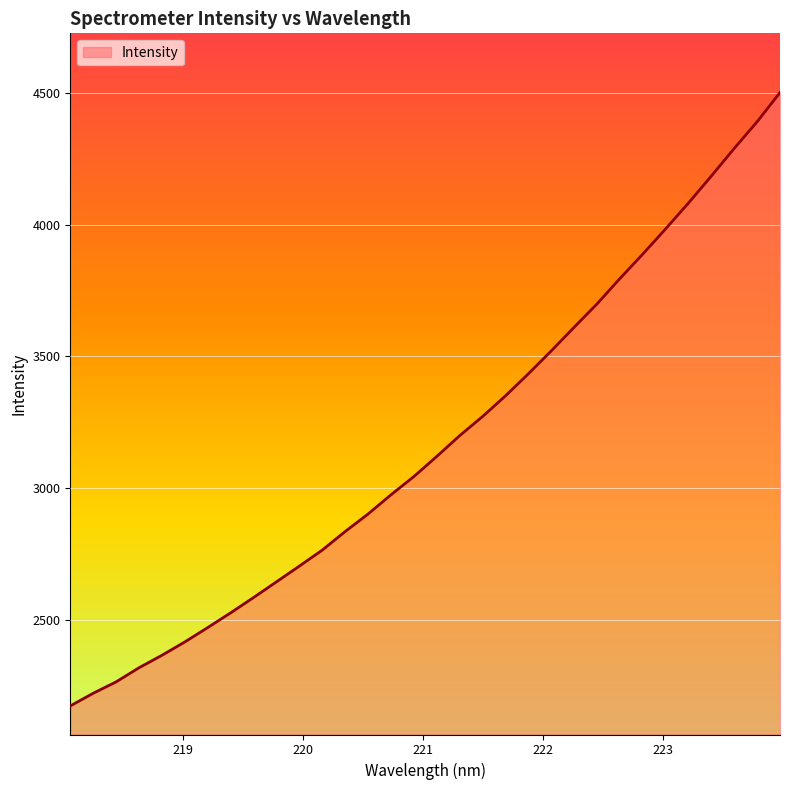

What is the minimum value shown in the chart?

2171.7